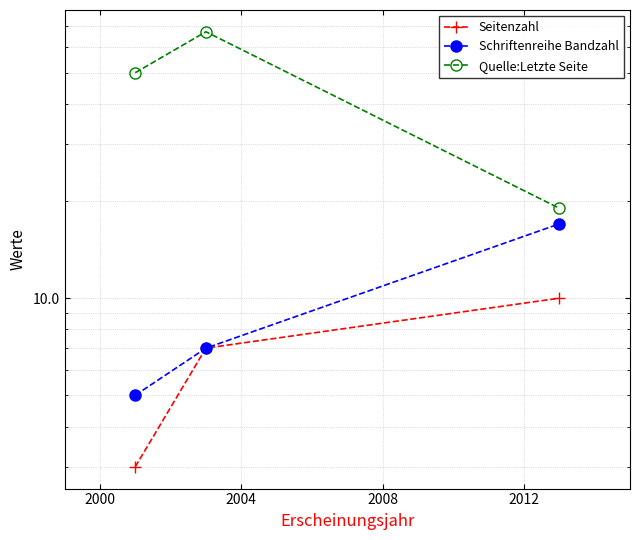

What are all the series names shown in the legend?

Seitenzahl, Schriftenreihe Bandzahl, Quelle:Letzte Seite